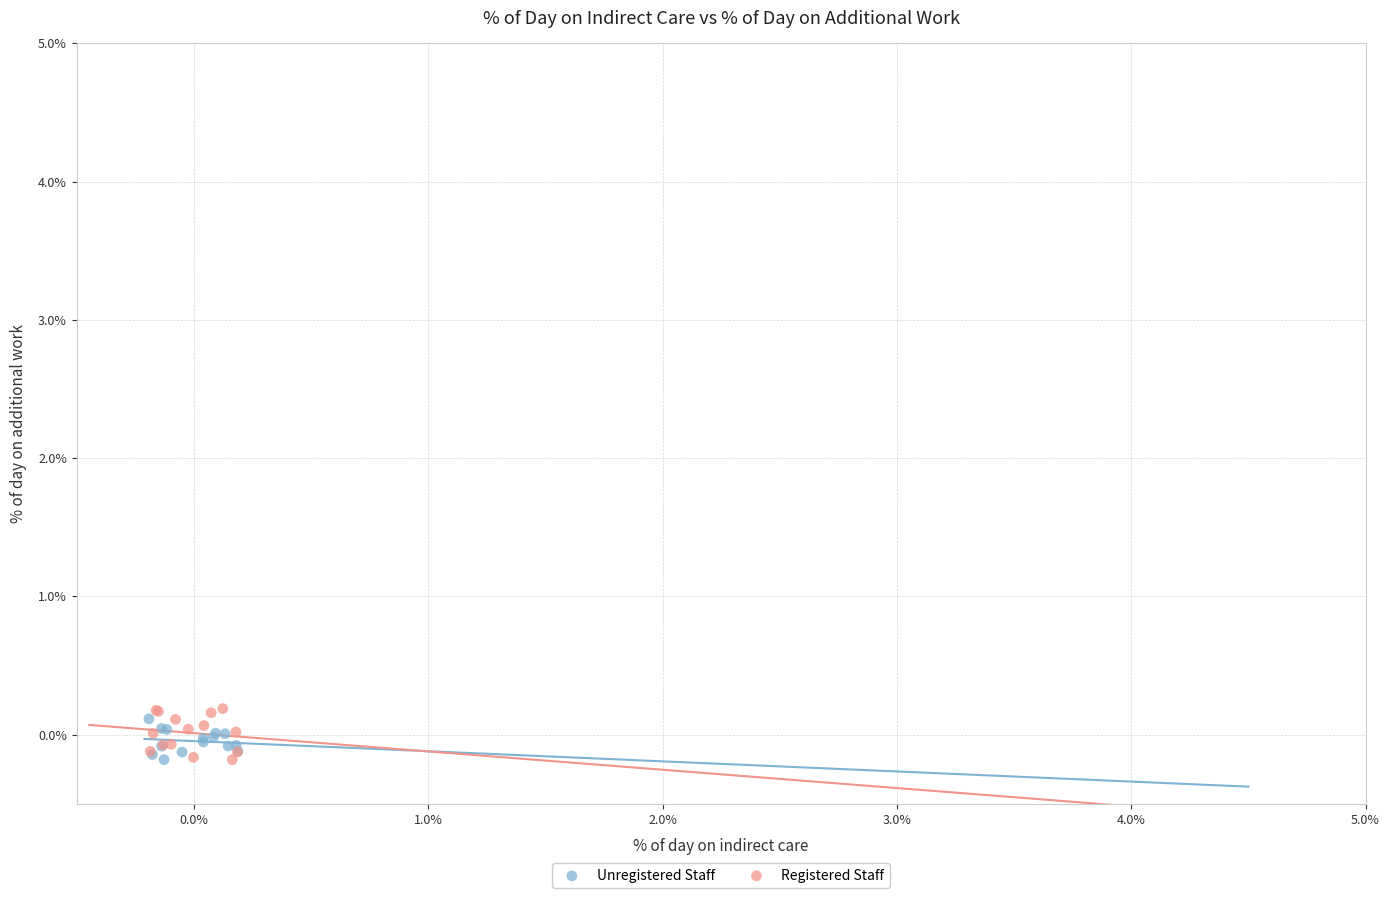

Which series reaches the maximum Y coordinate?

Registered Staff